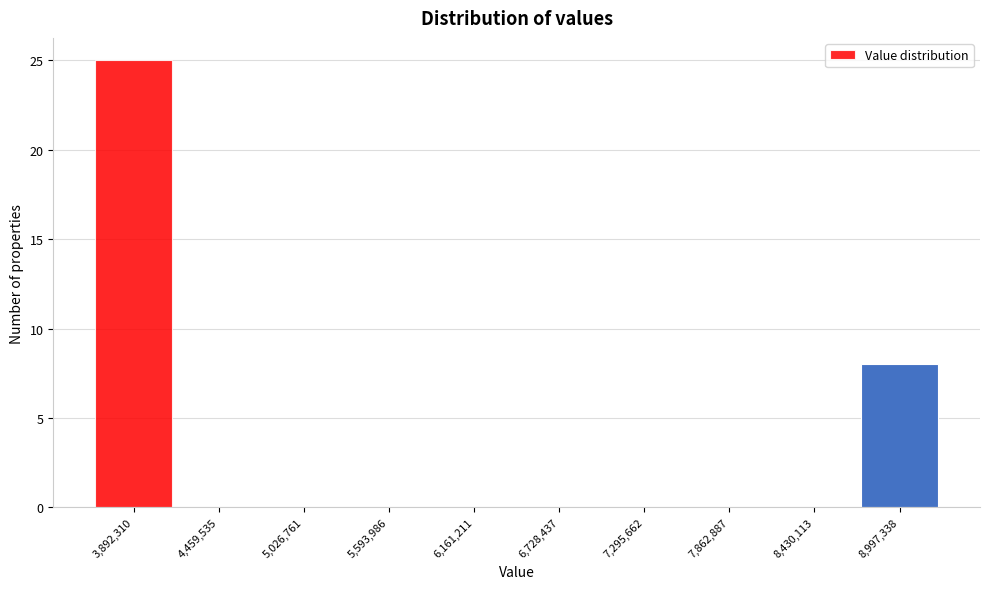

Over which range of the x-axis is the bar tallest?

3600000 to 4200000